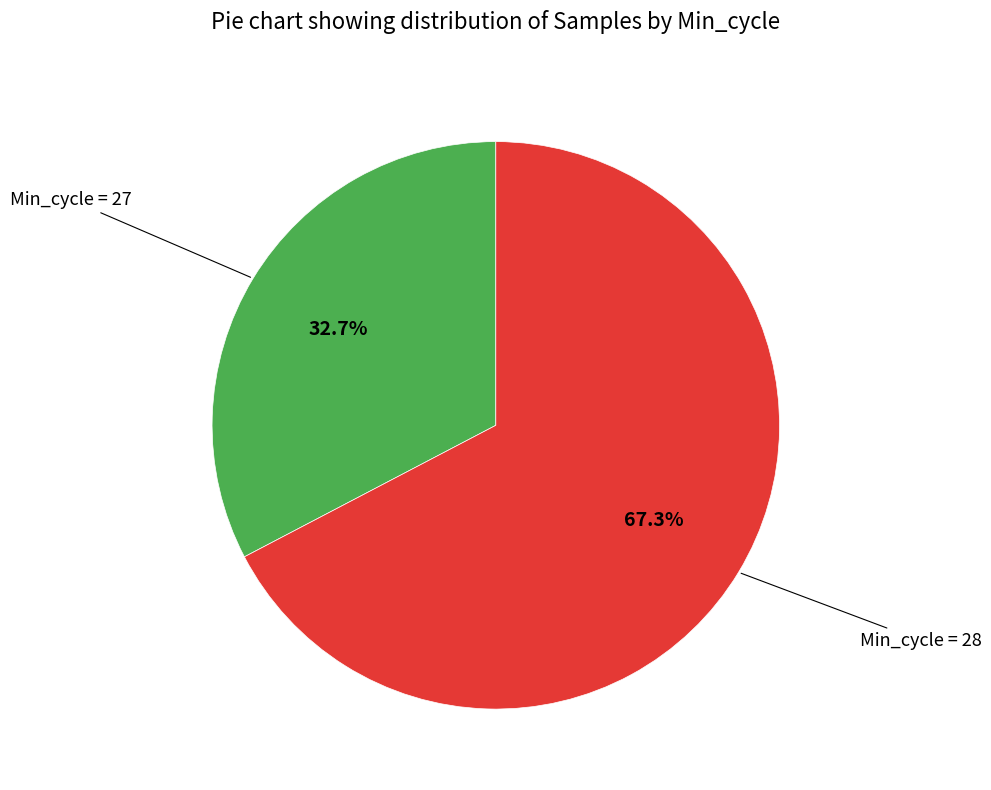

Is there any slice that represents more than half of the pie?

Yes